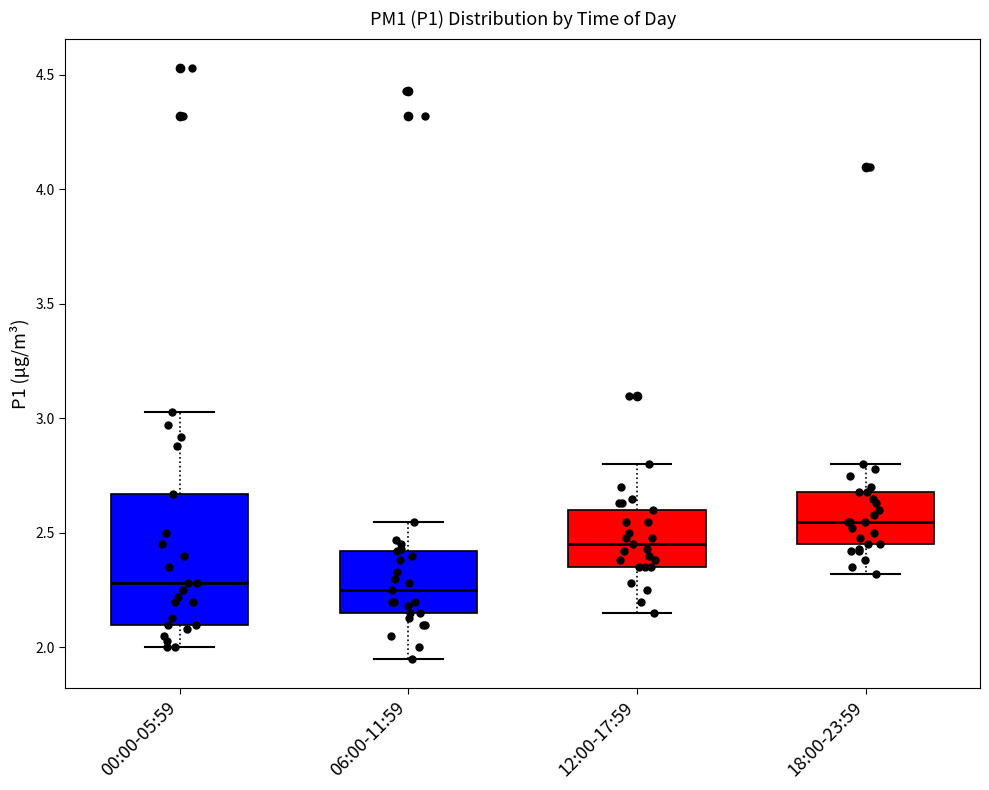

Where does the lower whisker of the box for 18:00-23:59 end on the y-axis? The values are not printed on the chart, so give them approximately, as read against the axis.

2.30